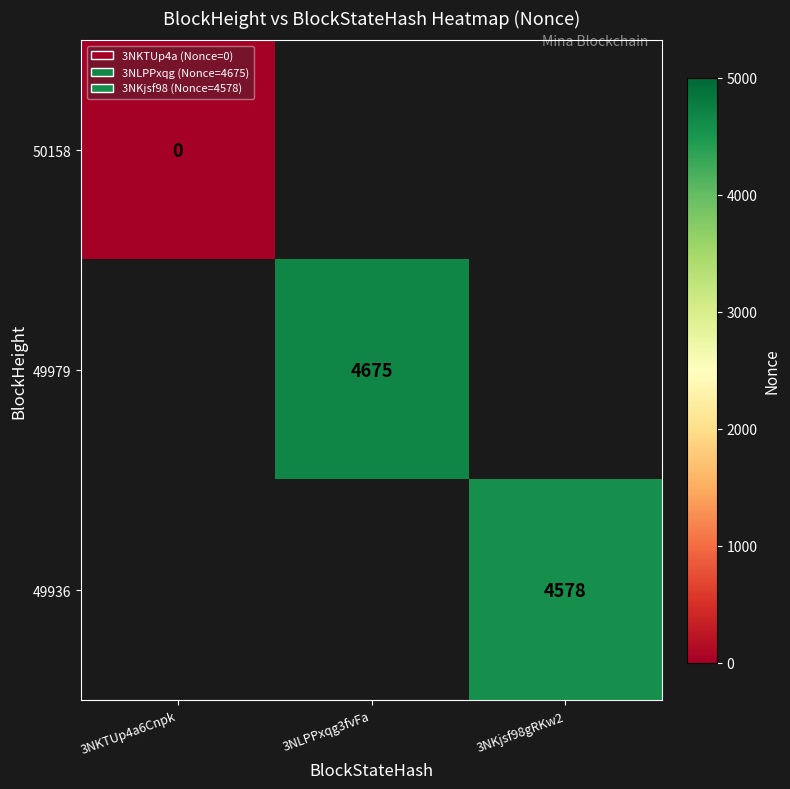

List the labels in order of 49936 value, smallest first.

3NKTUp4a6Cnpk, 3NLPPxqg3fvFa, 3NKjsf98gRKw2